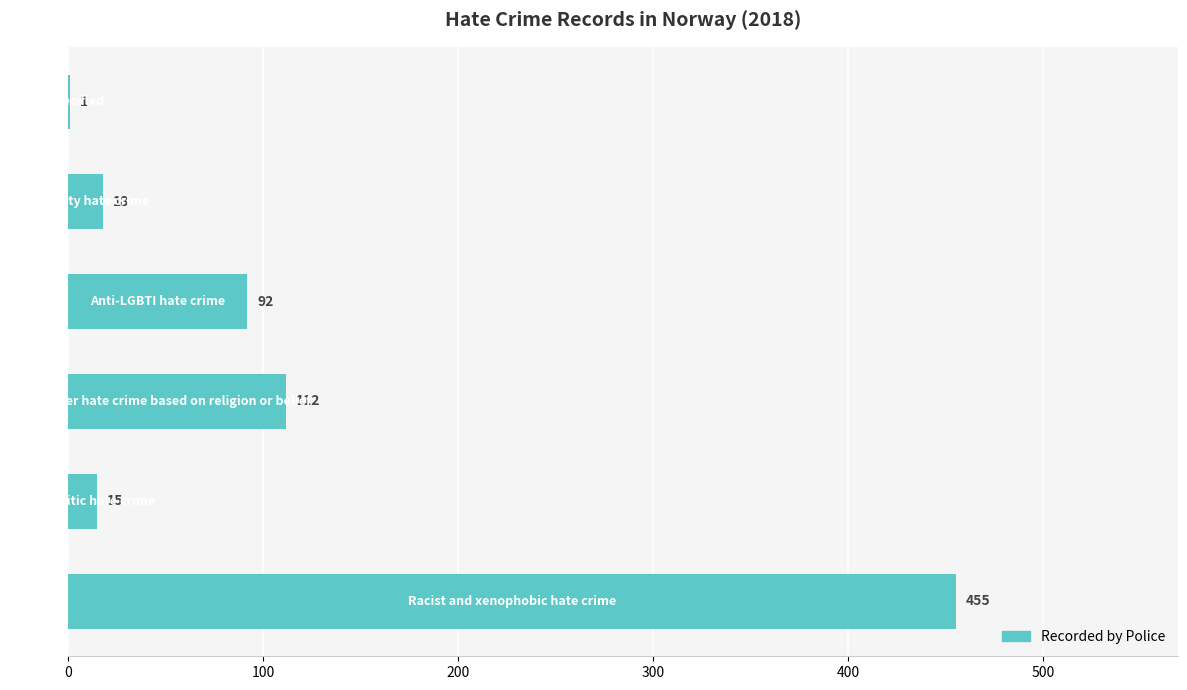

What is the maximum value shown in the chart?

455